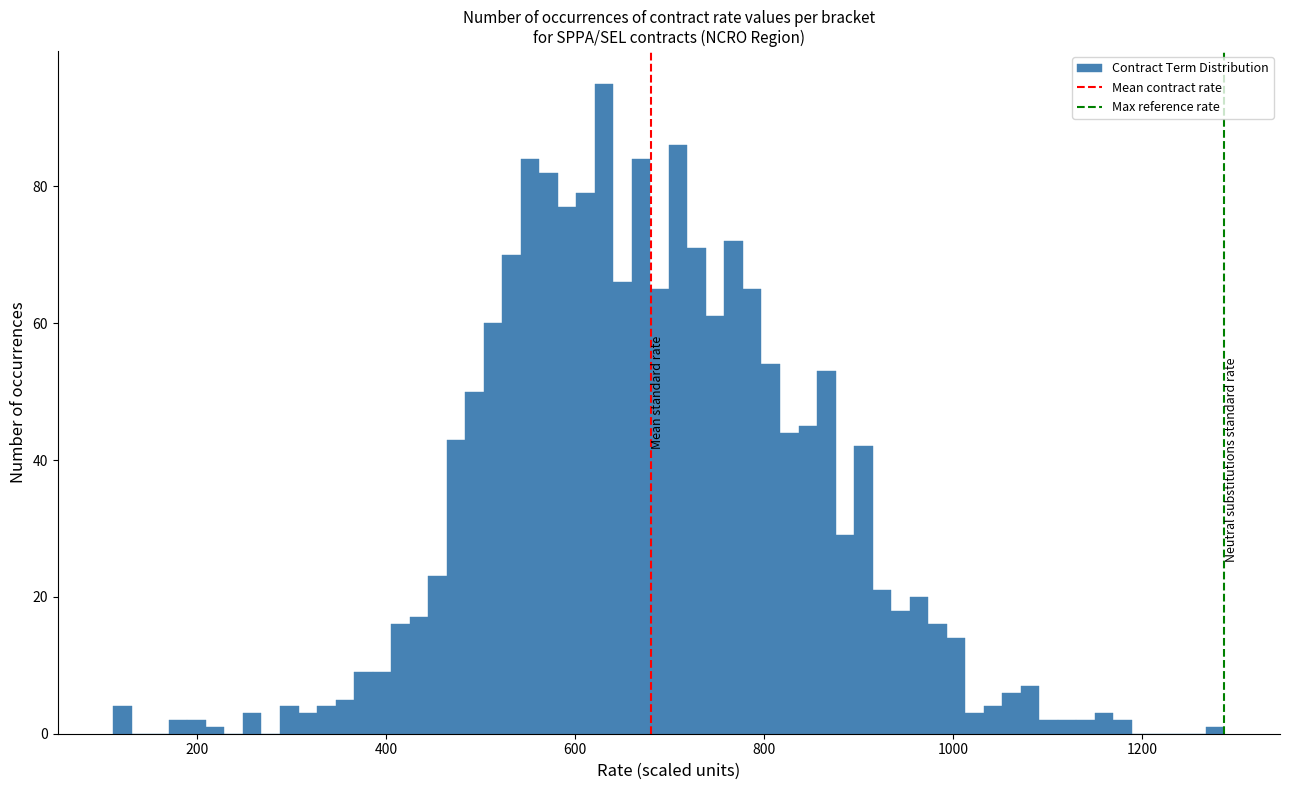

Read against the x-axis, roughly where is the centre of the tallest bar?

640